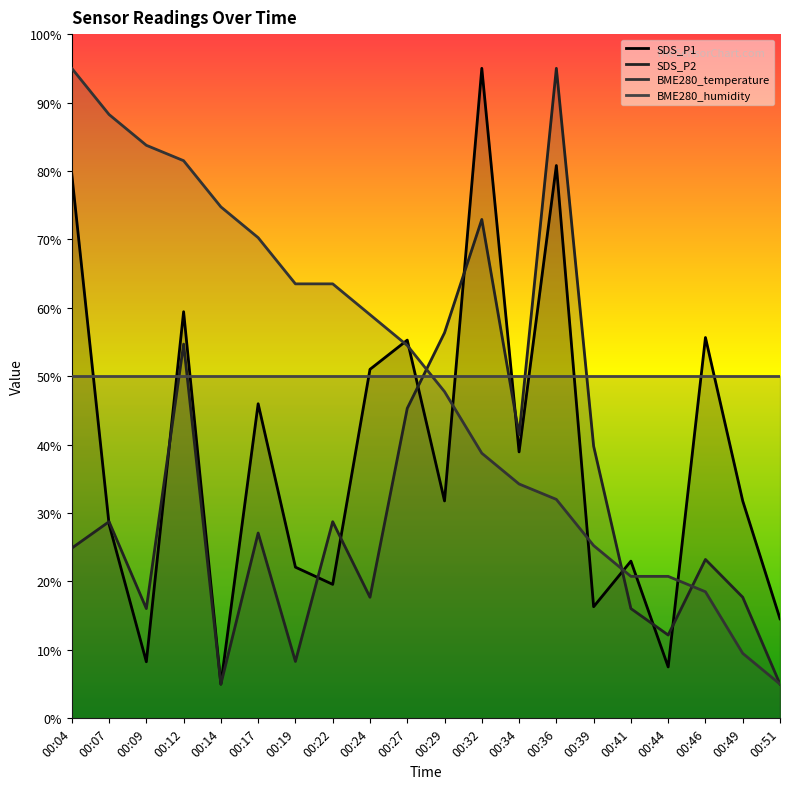

The value of BME280_temperature at 00:46 is 6.5. True or false?

False